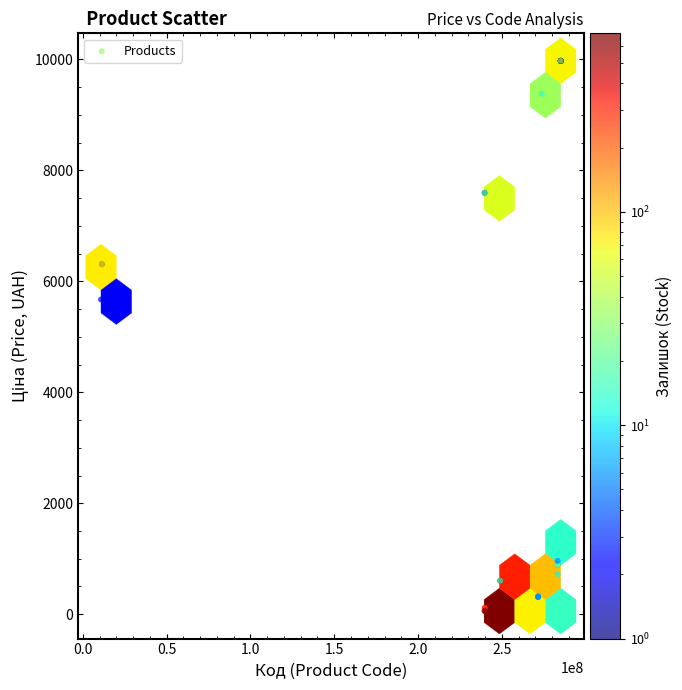

What Y value in the scatter plot is closest to 5016?

5673.8